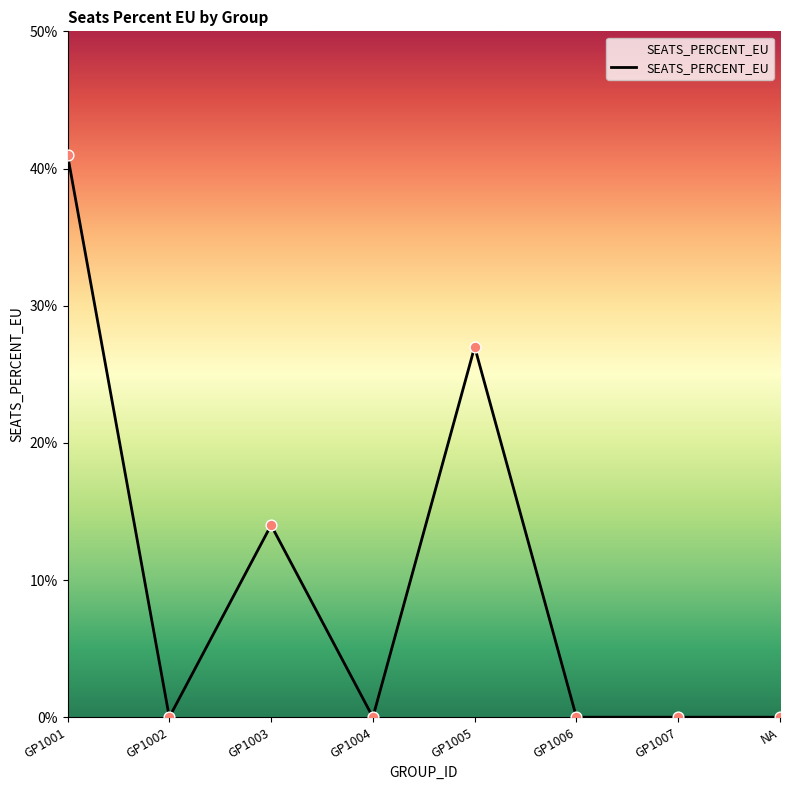

What is the change in value from GP1005 to GP1006?

-0.3